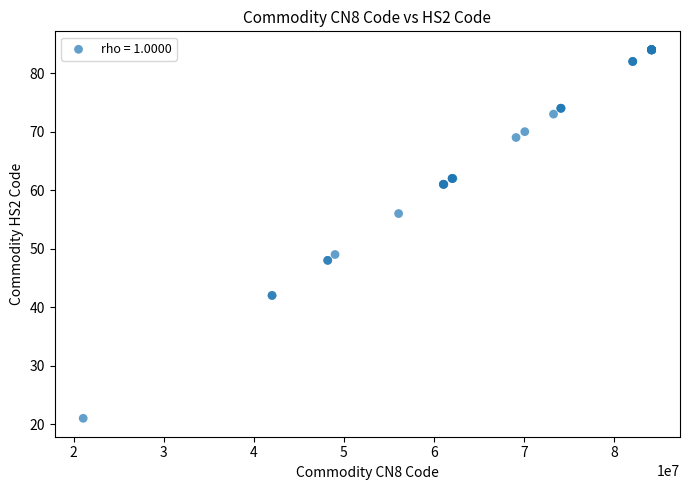

What Y value in the scatter plot is closest to 52?

49